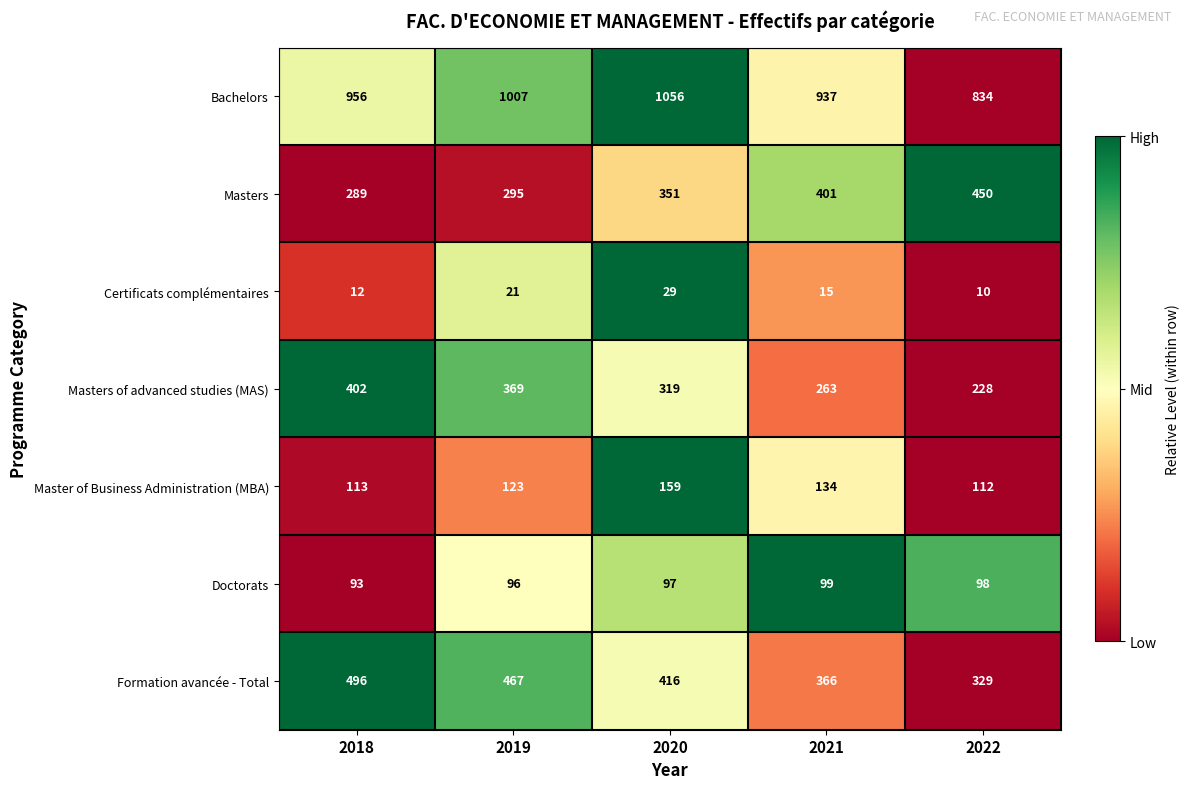

Between 2018 and 2019, which series saw the biggest shift?

Bachelors